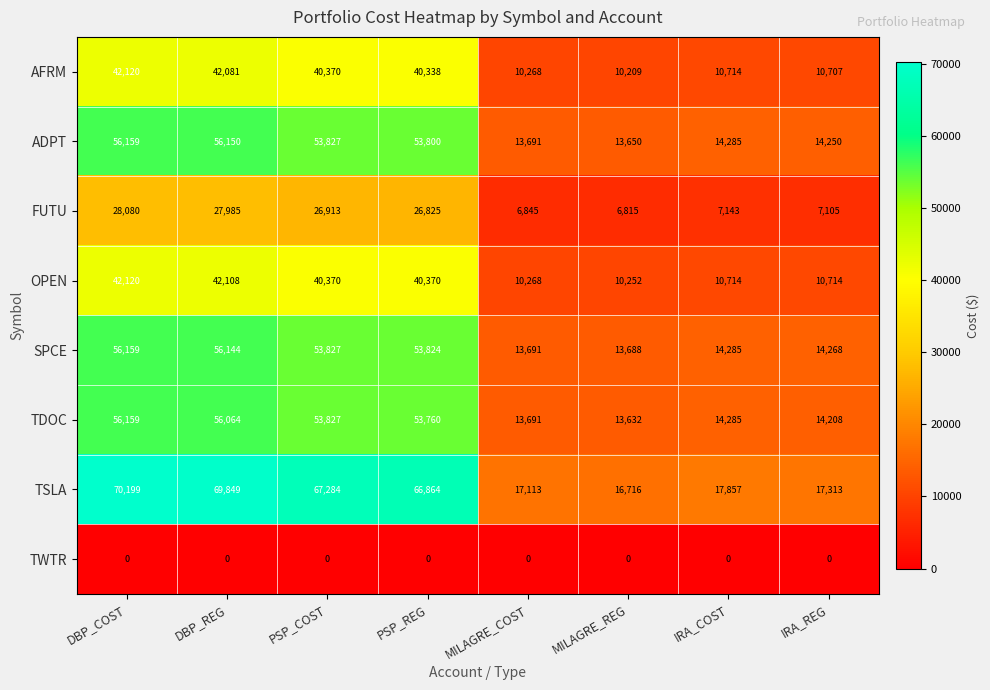

How many categories are shown in the chart?

8